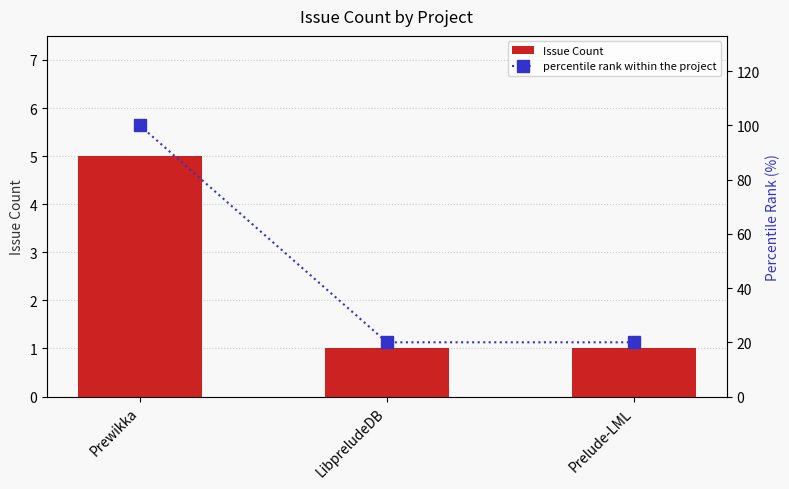

What is the sum of all percentile rank within the project values?

140